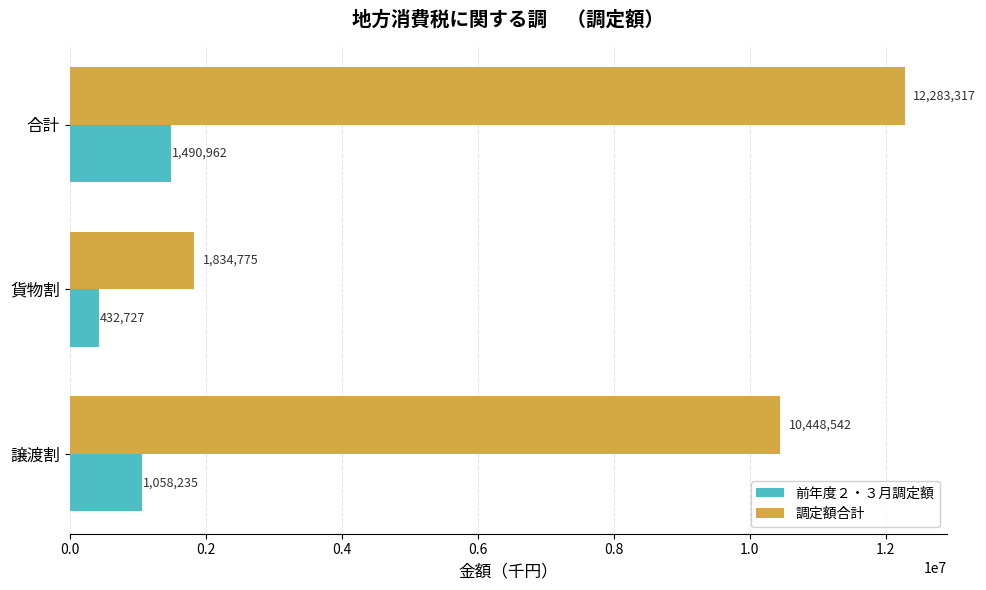

At which category does the chart reach its minimum across all series?

貨物割